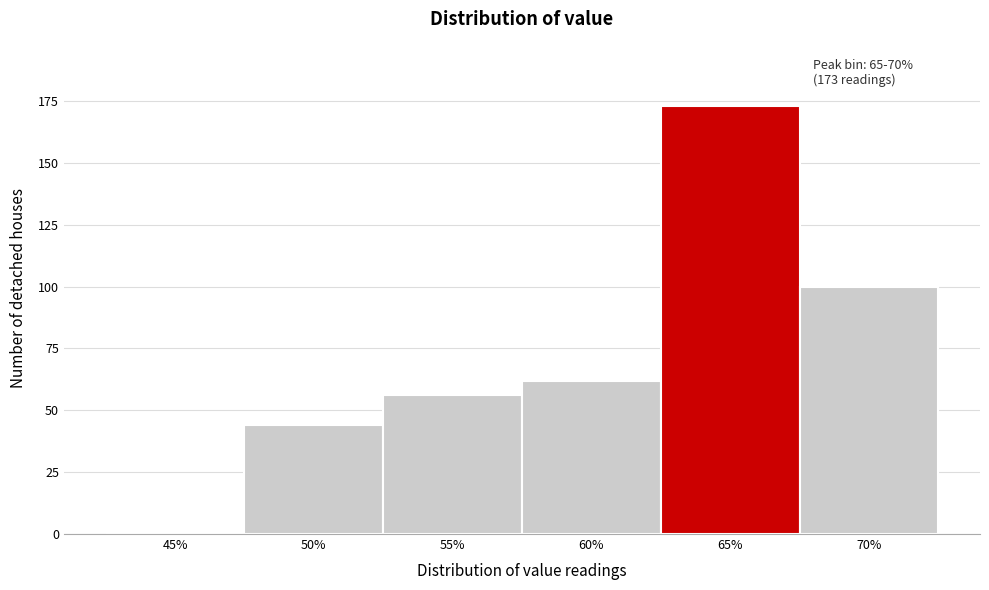

Reading left to right, what are all the values shown in this chart?

45%=0	50%=44	55%=56	60%=62	65%=173	70%=100